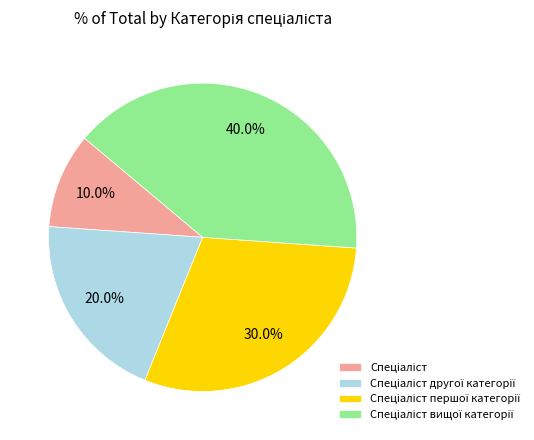

Is there any slice that represents more than half of the pie?

No